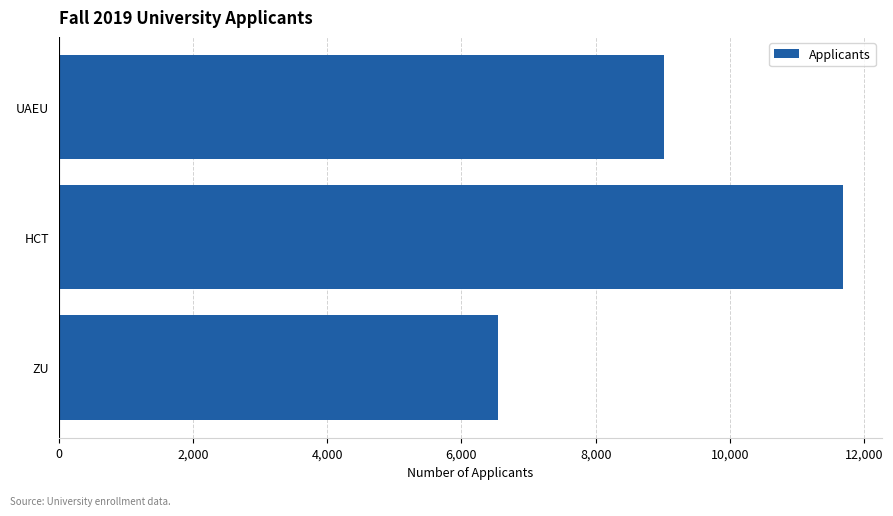

What is the approximate value at HCT, to the nearest 50?

11700